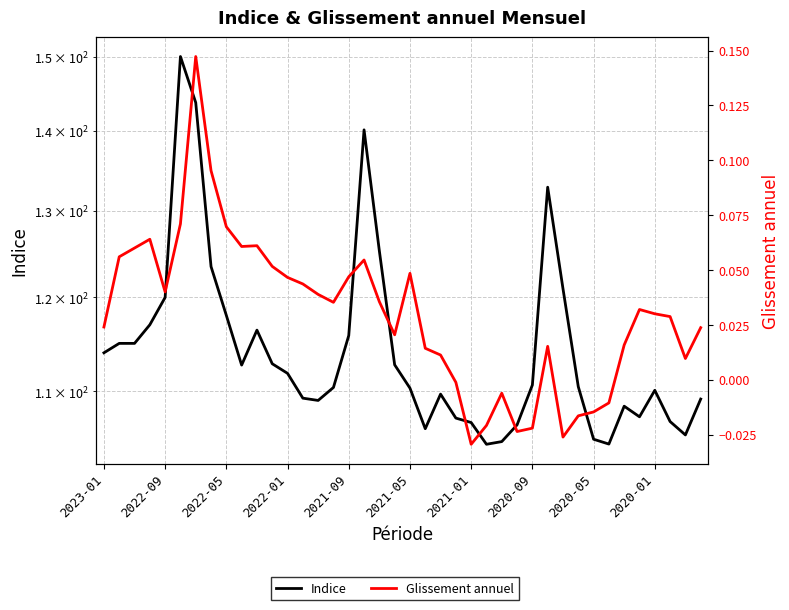

Where is Indice nearest to the value 127?

18